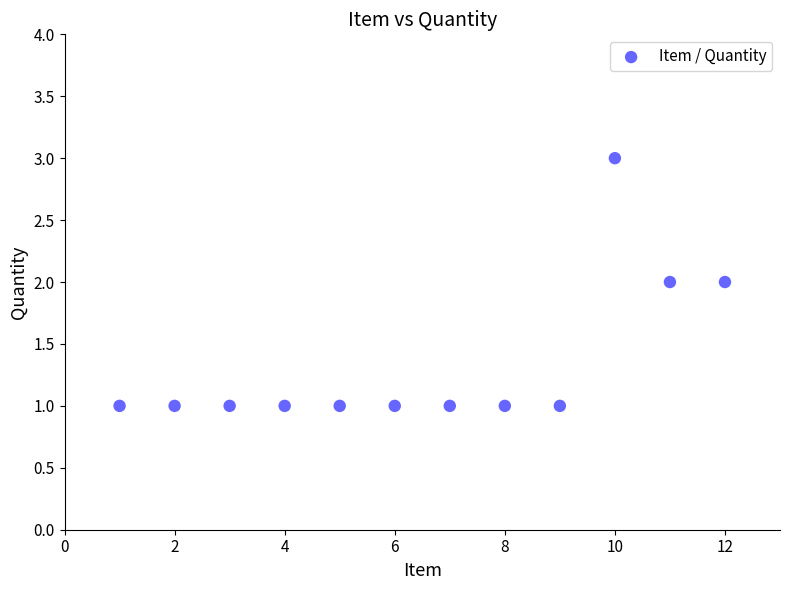

What is the range of X values (max minus min)?

11